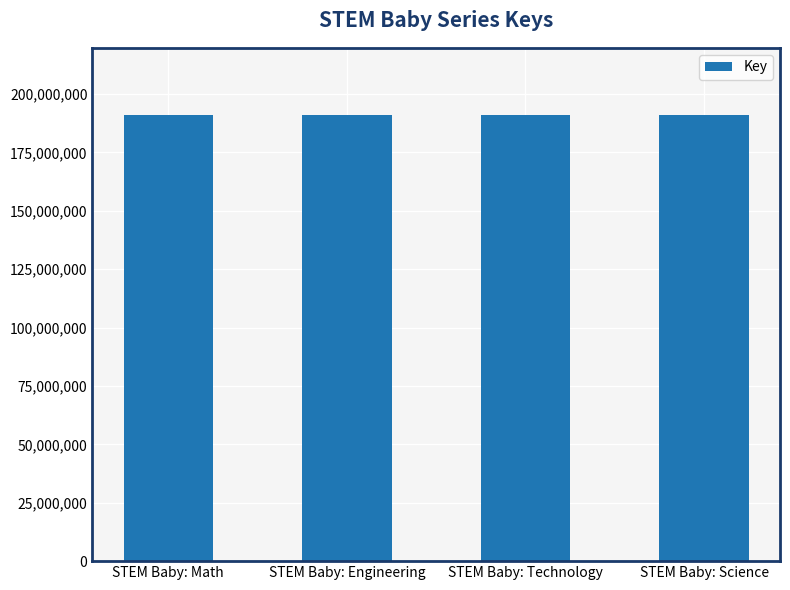

What is the label of the 3rd bar from the left?

STEM Baby: Technology